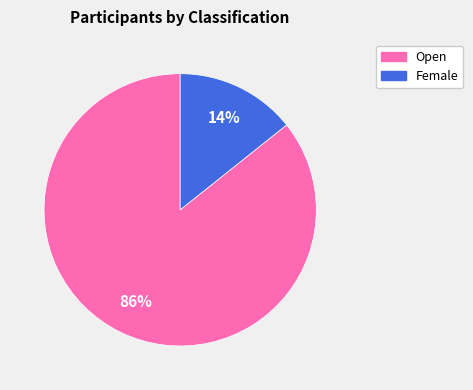

Rank the categories by value from highest to lowest.

Open, Female